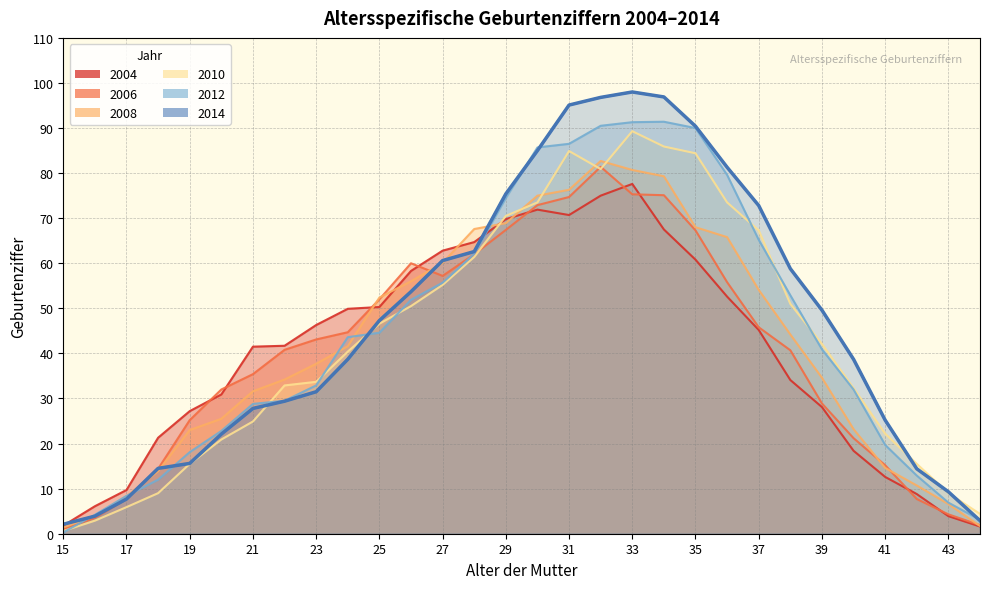

True or false: 2004 and 2010 cross at least once.

True